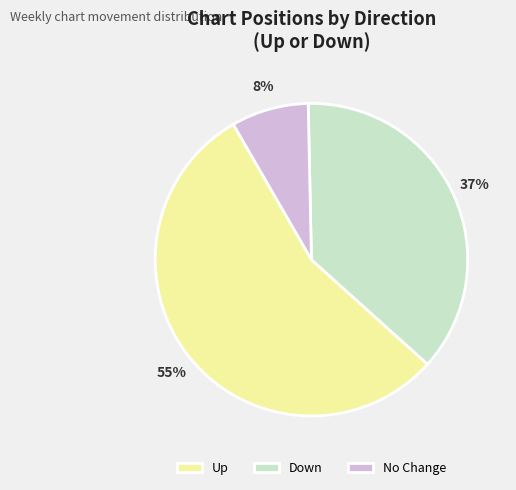

What is the ratio of the value at Down to the value at No Change?

4.6